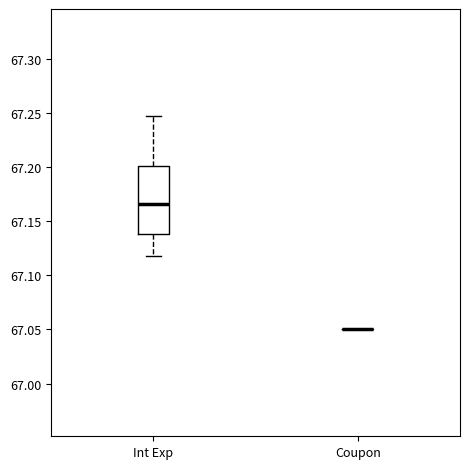

Reading left to right, read every box against the y-axis: the position of its median line, the range the box covers, and the ends of its whiskers. The values are not printed on the chart, so give them approximately, as read against the axis.

Int Exp: median 67.165, box 67.140 to 67.200, whiskers 67.120 to 67.245
Coupon: box collapsed to a line at 67.050, whiskers 67.050 to 67.050